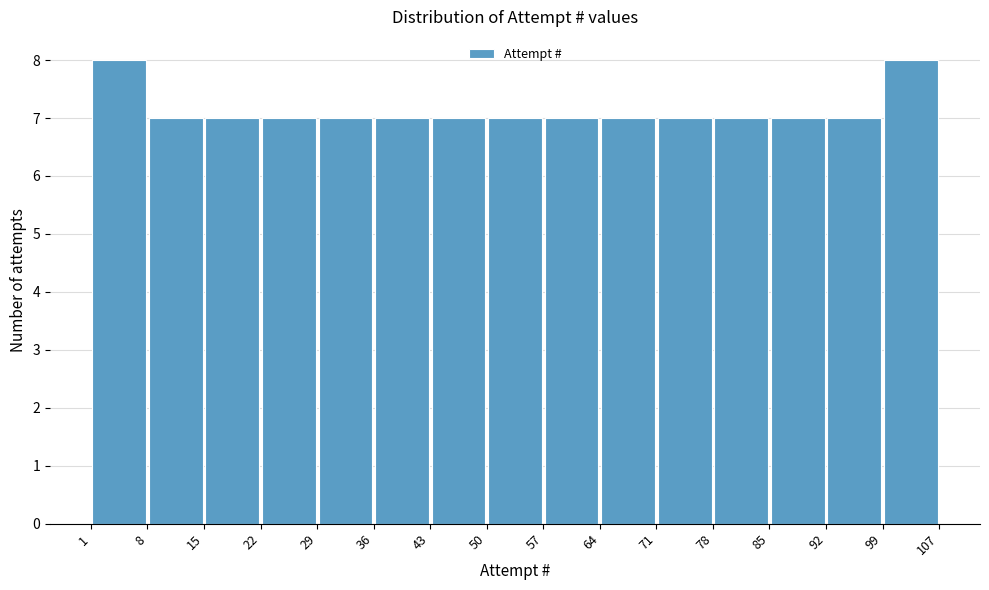

Reading left to right, list every bar in this chart as the range it spans on the x-axis followed by its height. The values are not printed on the chart, so give them approximately, as read against the axis.

1 to 8: 8
8 to 15: 7
15 to 22: 7
22 to 29: 7
29 to 36: 7
36 to 43: 7
43 to 50: 7
50 to 57: 7
57 to 64: 7
64 to 71: 7
71 to 78: 7
78 to 85: 7
85 to 92: 7
92 to 99: 7
99 to 107: 8